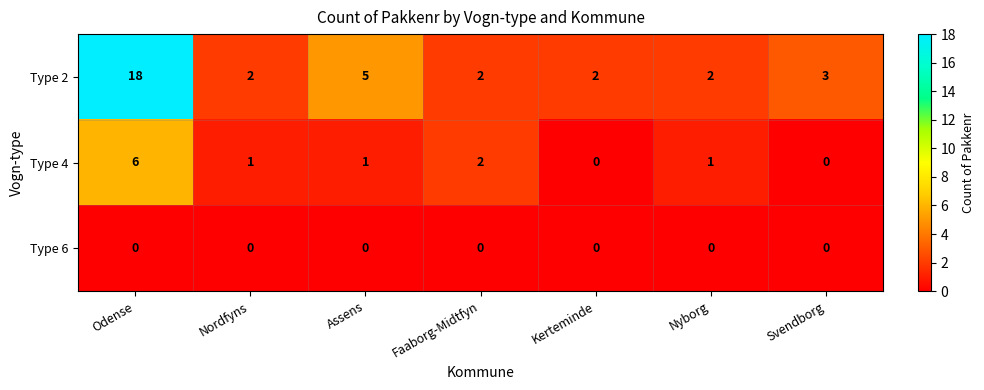

Where is Type 4 nearest to the value 3?

Faaborg-Midtfyn